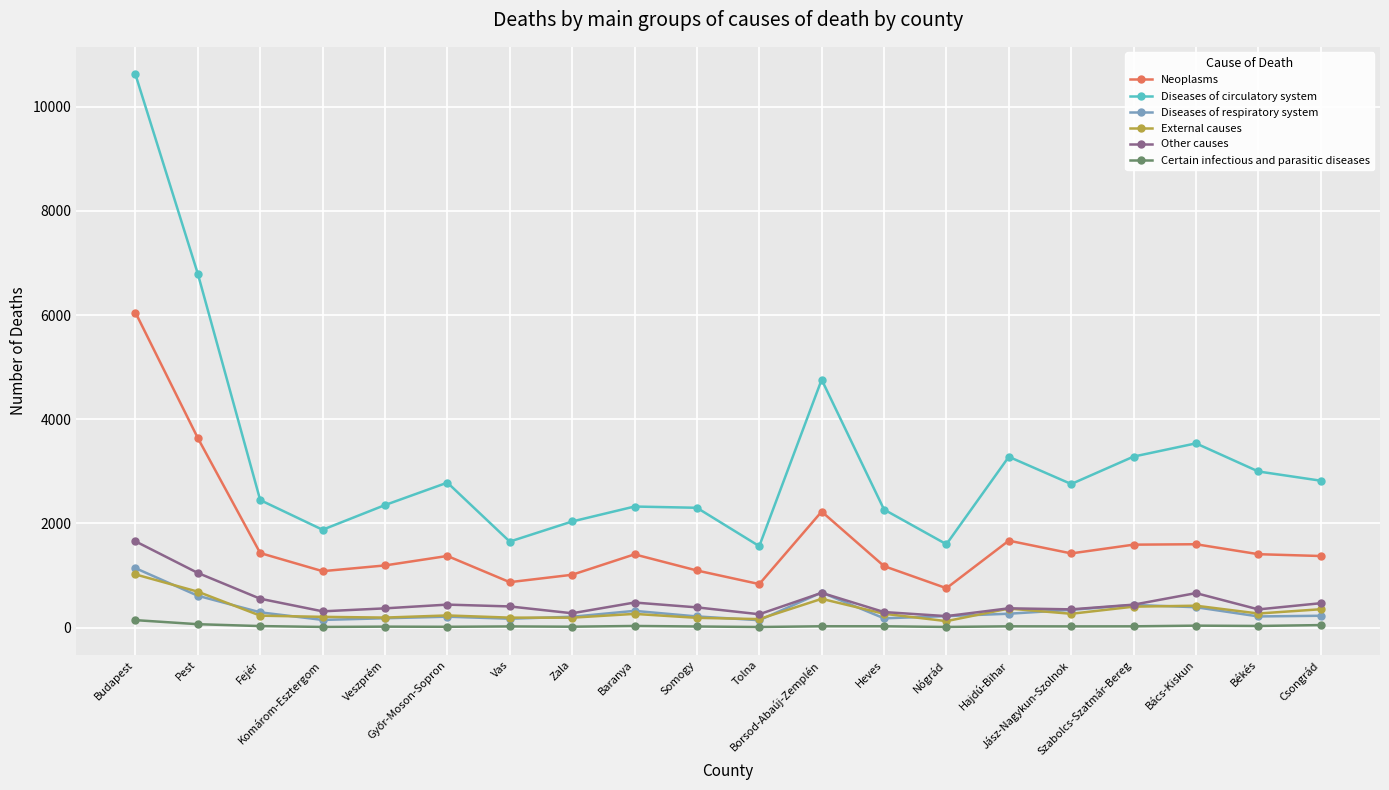

How many lines are shown in the chart?

6